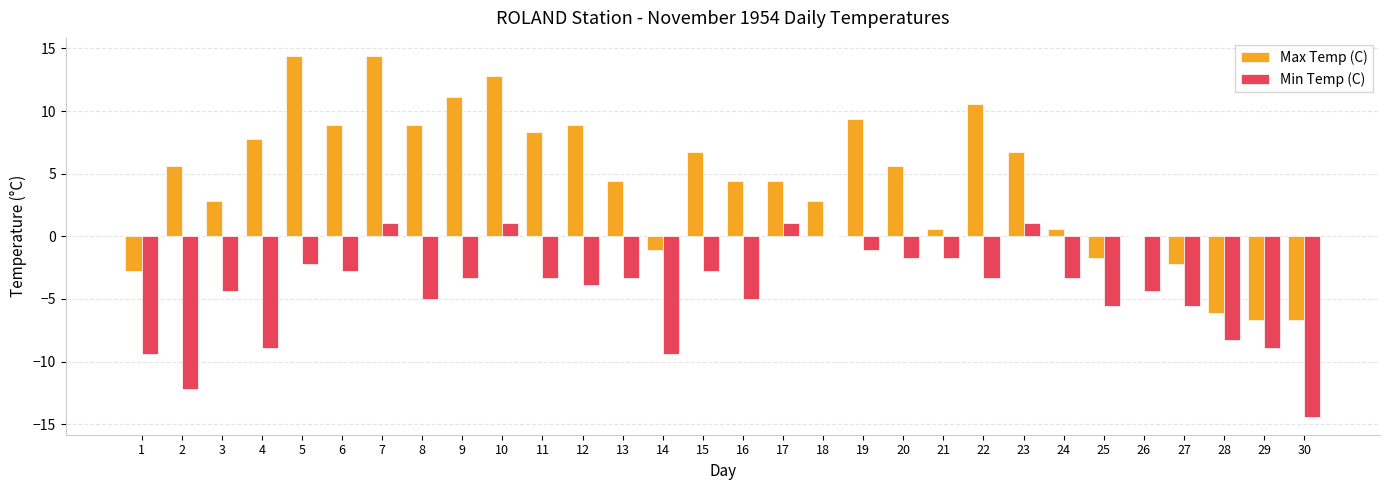

At which category is the sum across all series the highest?

7